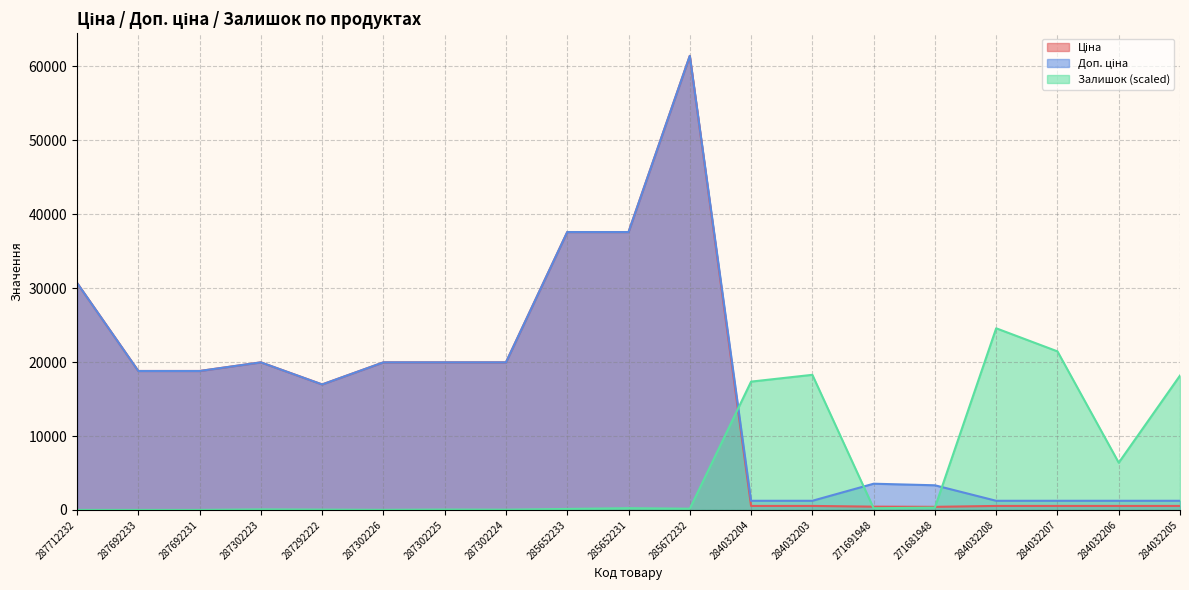

How many lines are shown in the chart?

3